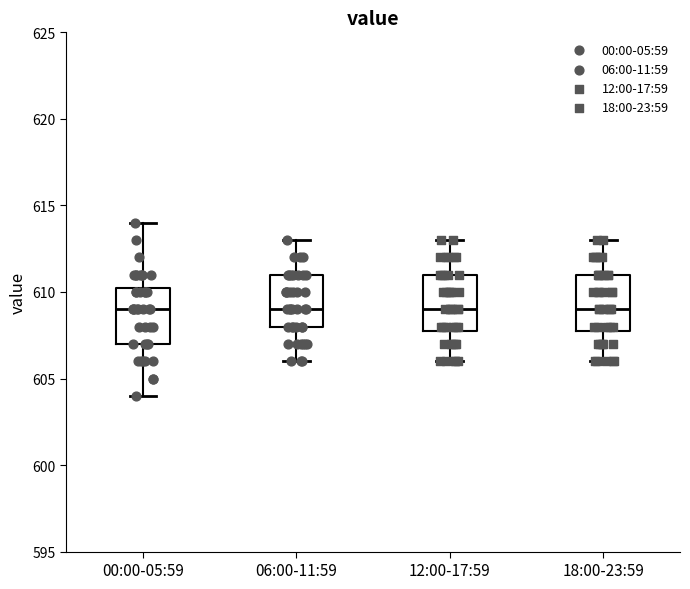

Reading left to right, transcribe this box plot: for each box, give where its median line is, the range the box spans, and where its two whiskers end, as read against the y-axis. The values are not printed on the chart, so give them approximately, as read against the axis.

00:00-05:59: median 609.0, box 607.0 to 610.5, whiskers 604.0 to 614.0
06:00-11:59: median 609.0, box 608.0 to 611.0, whiskers 606.0 to 613.0
12:00-17:59: median 609.0, box 608.0 to 611.0, whiskers 606.0 to 613.0
18:00-23:59: median 609.0, box 608.0 to 611.0, whiskers 606.0 to 613.0